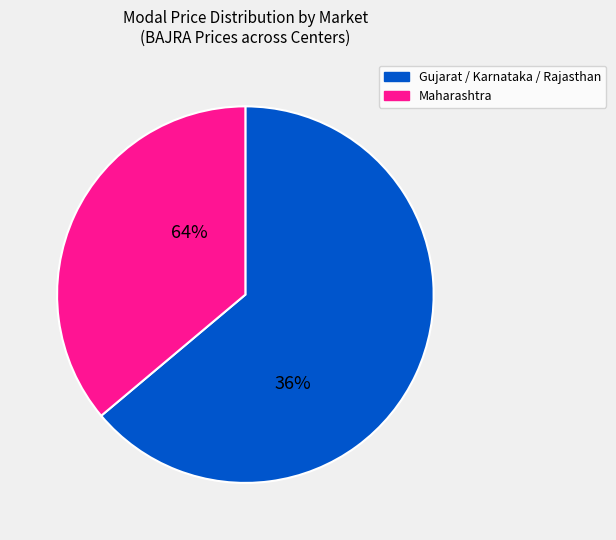

Does any single category account for the majority?

Yes